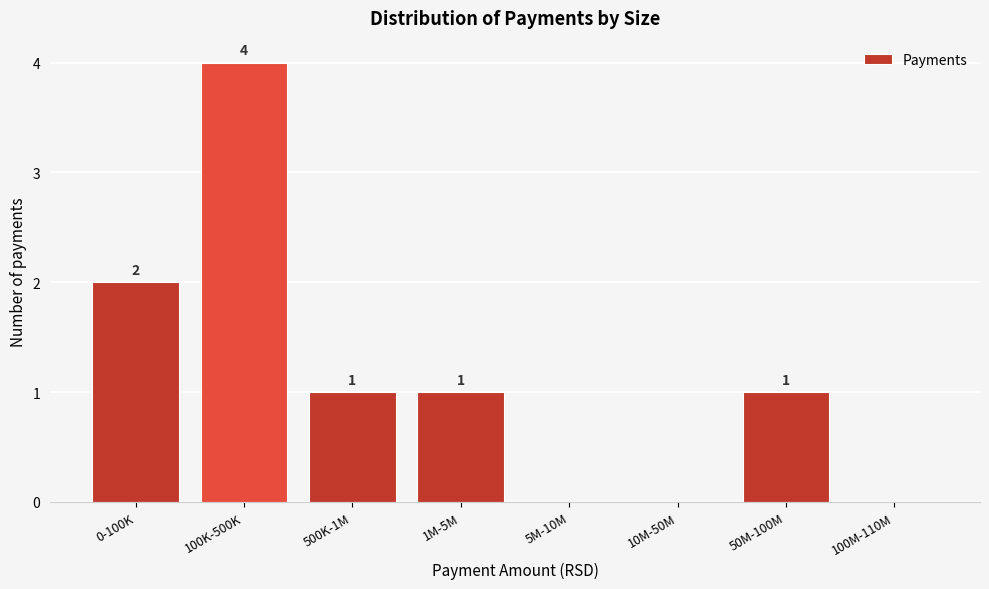

Reading left to right, extract all data points from this chart.

0-100K=2	100K-500K=4	500K-1M=1	1M-5M=1	5M-10M=0	10M-50M=0	50M-100M=1	100M-110M=0